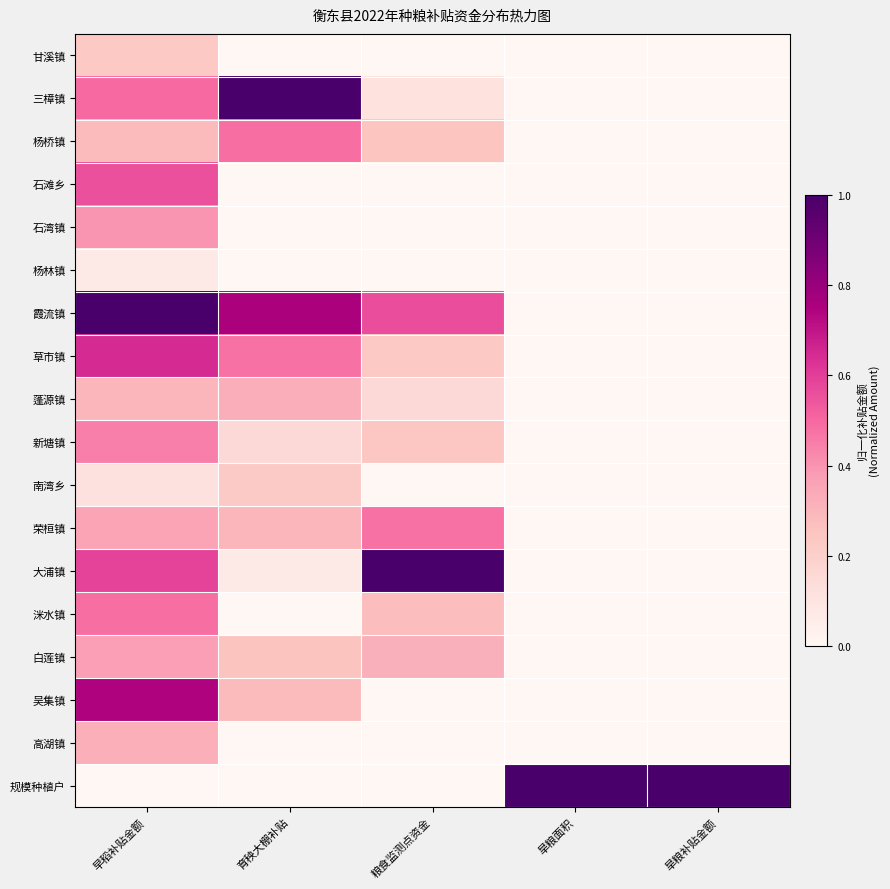

Reading left to right, extract all data points from this chart.

甘溪镇: 早稻补贴金额=0.2	育秧大棚补贴=0.0	粮食监测点资金=0.0	旱粮面积=0.0	旱粮补贴金额=0.0
三樟镇: 早稻补贴金额=0.5	育秧大棚补贴=1.0	粮食监测点资金=0.1	旱粮面积=0.0	旱粮补贴金额=0.0
杨桥镇: 早稻补贴金额=0.3	育秧大棚补贴=0.5	粮食监测点资金=0.2	旱粮面积=0.0	旱粮补贴金额=0.0
石滩乡: 早稻补贴金额=0.6	育秧大棚补贴=0.0	粮食监测点资金=0.0	旱粮面积=0.0	旱粮补贴金额=0.0
石湾镇: 早稻补贴金额=0.4	育秧大棚补贴=0.0	粮食监测点资金=0.0	旱粮面积=0.0	旱粮补贴金额=0.0
杨林镇: 早稻补贴金额=0.1	育秧大棚补贴=0.0	粮食监测点资金=0.0	旱粮面积=0.0	旱粮补贴金额=0.0
霞流镇: 早稻补贴金额=1.0	育秧大棚补贴=0.8	粮食监测点资金=0.6	旱粮面积=0.0	旱粮补贴金额=0.0
草市镇: 早稻补贴金额=0.6	育秧大棚补贴=0.5	粮食监测点资金=0.2	旱粮面积=0.0	旱粮补贴金额=0.0
蓬源镇: 早稻补贴金额=0.3	育秧大棚补贴=0.3	粮食监测点资金=0.2	旱粮面积=0.0	旱粮补贴金额=0.0
新塘镇: 早稻补贴金额=0.4	育秧大棚补贴=0.2	粮食监测点资金=0.2	旱粮面积=0.0	旱粮补贴金额=0.0
南湾乡: 早稻补贴金额=0.1	育秧大棚补贴=0.2	粮食监测点资金=0.0	旱粮面积=0.0	旱粮补贴金额=0.0
荣桓镇: 早稻补贴金额=0.4	育秧大棚补贴=0.3	粮食监测点资金=0.5	旱粮面积=0.0	旱粮补贴金额=0.0
大浦镇: 早稻补贴金额=0.6	育秧大棚补贴=0.1	粮食监测点资金=1.0	旱粮面积=0.0	旱粮补贴金额=0.0
洣水镇: 早稻补贴金额=0.5	育秧大棚补贴=0.0	粮食监测点资金=0.3	旱粮面积=0.0	旱粮补贴金额=0.0
白莲镇: 早稻补贴金额=0.4	育秧大棚补贴=0.3	粮食监测点资金=0.3	旱粮面积=0.0	旱粮补贴金额=0.0
吴集镇: 早稻补贴金额=0.7	育秧大棚补贴=0.3	粮食监测点资金=0.0	旱粮面积=0.0	旱粮补贴金额=0.0
高湖镇: 早稻补贴金额=0.3	育秧大棚补贴=0.0	粮食监测点资金=0.0	旱粮面积=0.0	旱粮补贴金额=0.0
规模种植户: 早稻补贴金额=0.0	育秧大棚补贴=0.0	粮食监测点资金=0.0	旱粮面积=1.0	旱粮补贴金额=1.0